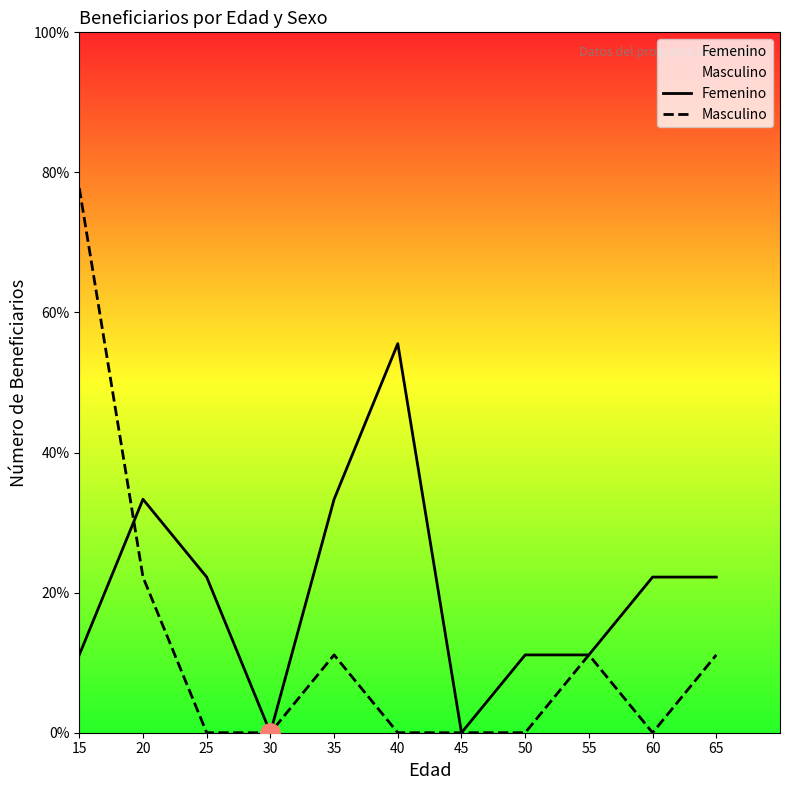

True or false: Femenino and Masculino cross at least once.

True